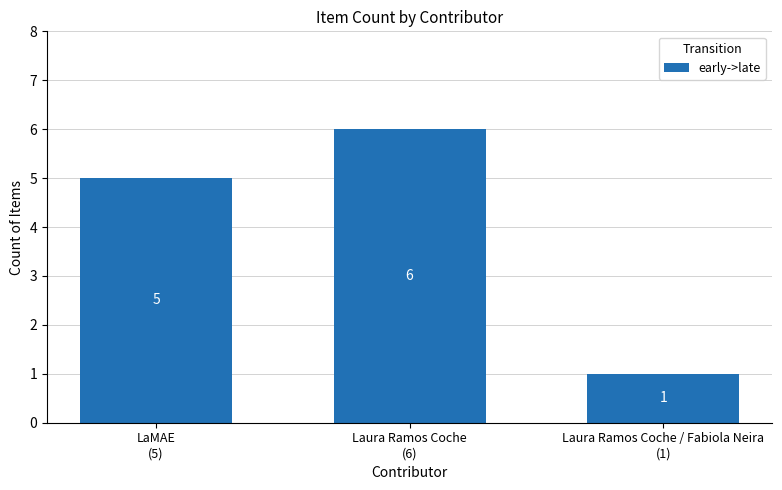

Is it true that the value at Laura Ramos Coche / Fabiola Neira
(1) is 0?

False